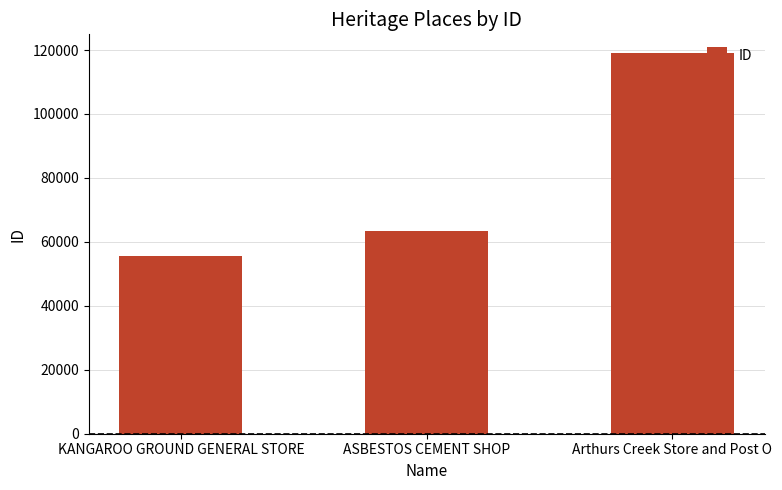

Approximately how many times larger is the value at Arthurs Creek Store and Post O compared to KANGAROO GROUND GENERAL STORE?

2.1